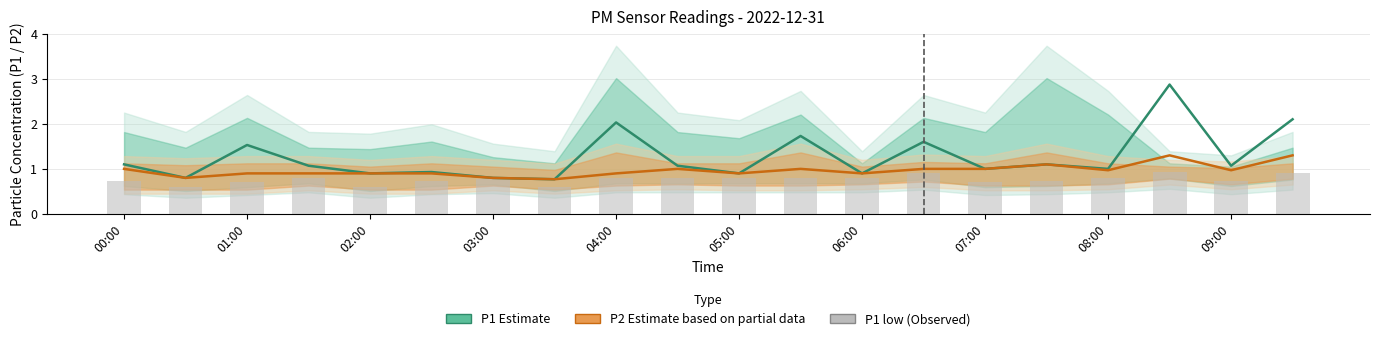

Which series has the largest total across all categories?

P1 (Estimate)